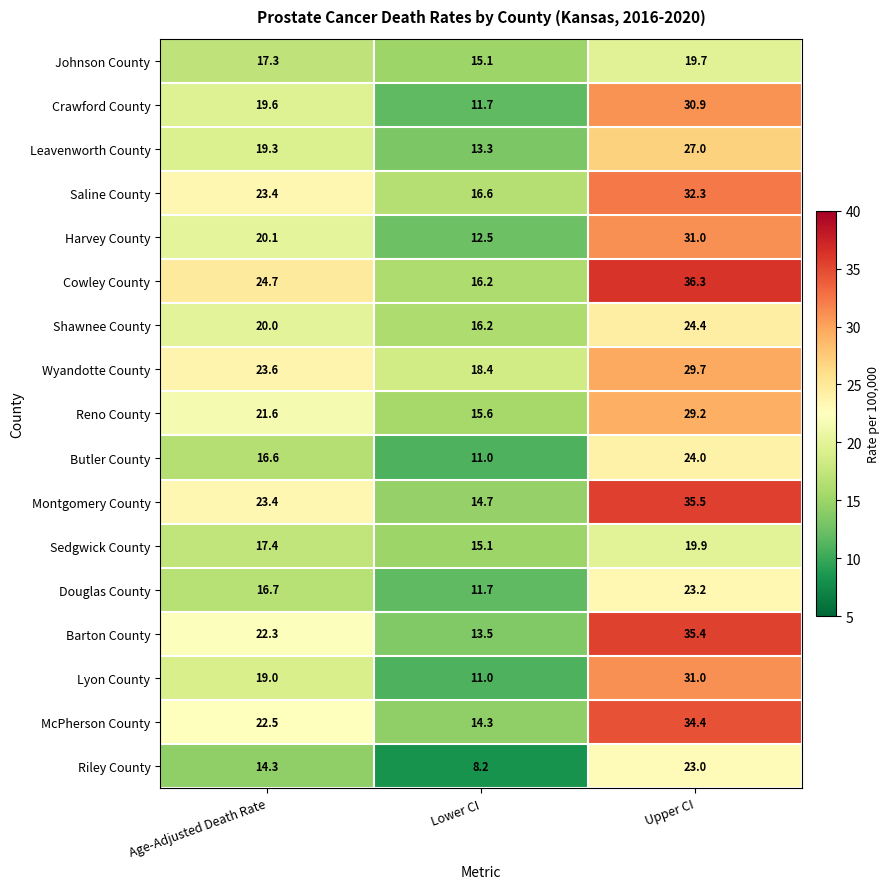

What is the maximum value shown in the chart?

36.3